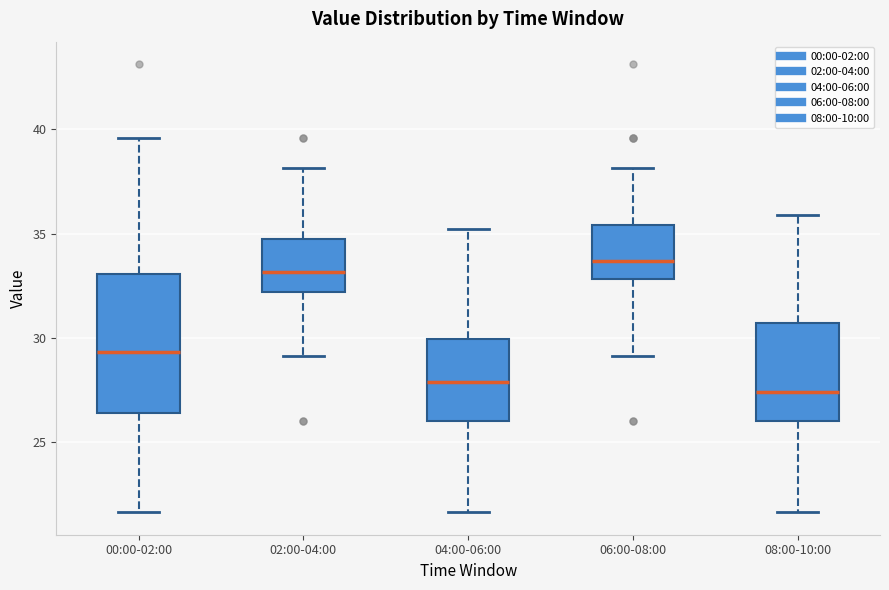

Where does the upper whisker of the box for 00:00-02:00 end on the y-axis? The values are not printed on the chart, so give them approximately, as read against the axis.

39.5